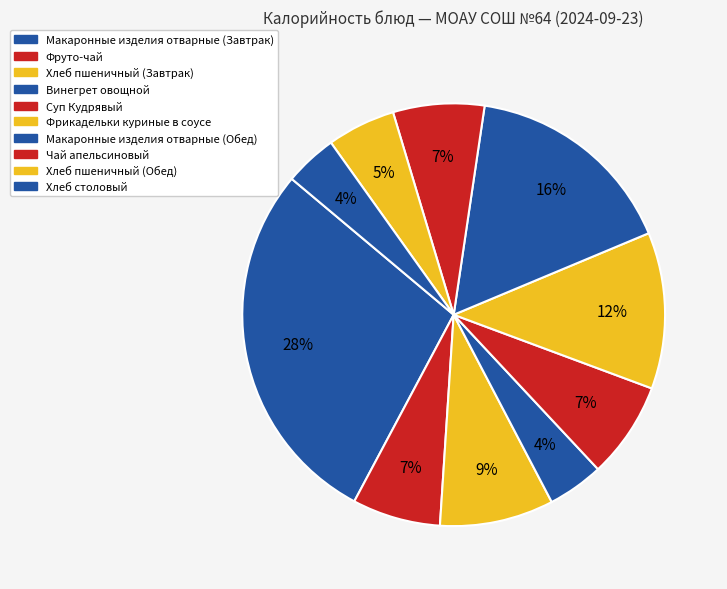

How many segments does this pie chart have?

10